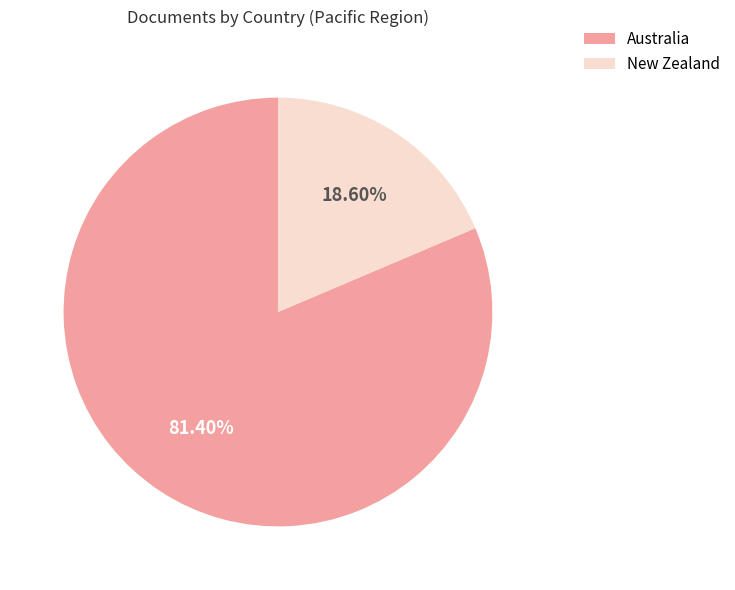

To the nearest percent, what percentage of the pie is Australia?

81%